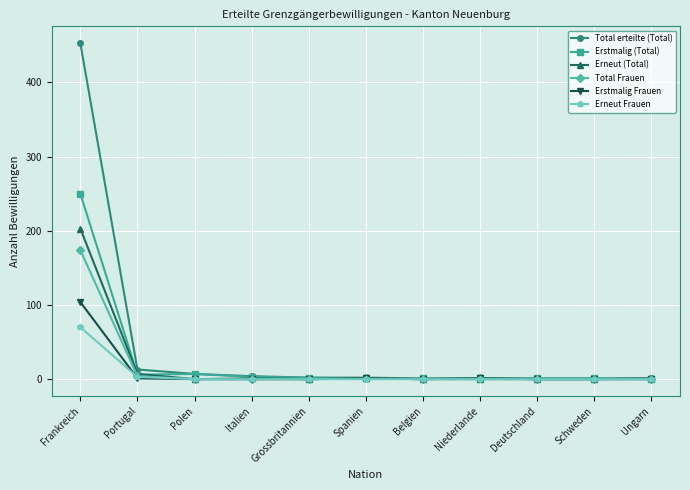

True or false: Erstmalig Frauen has a value of 0 at Grossbritannien.

True